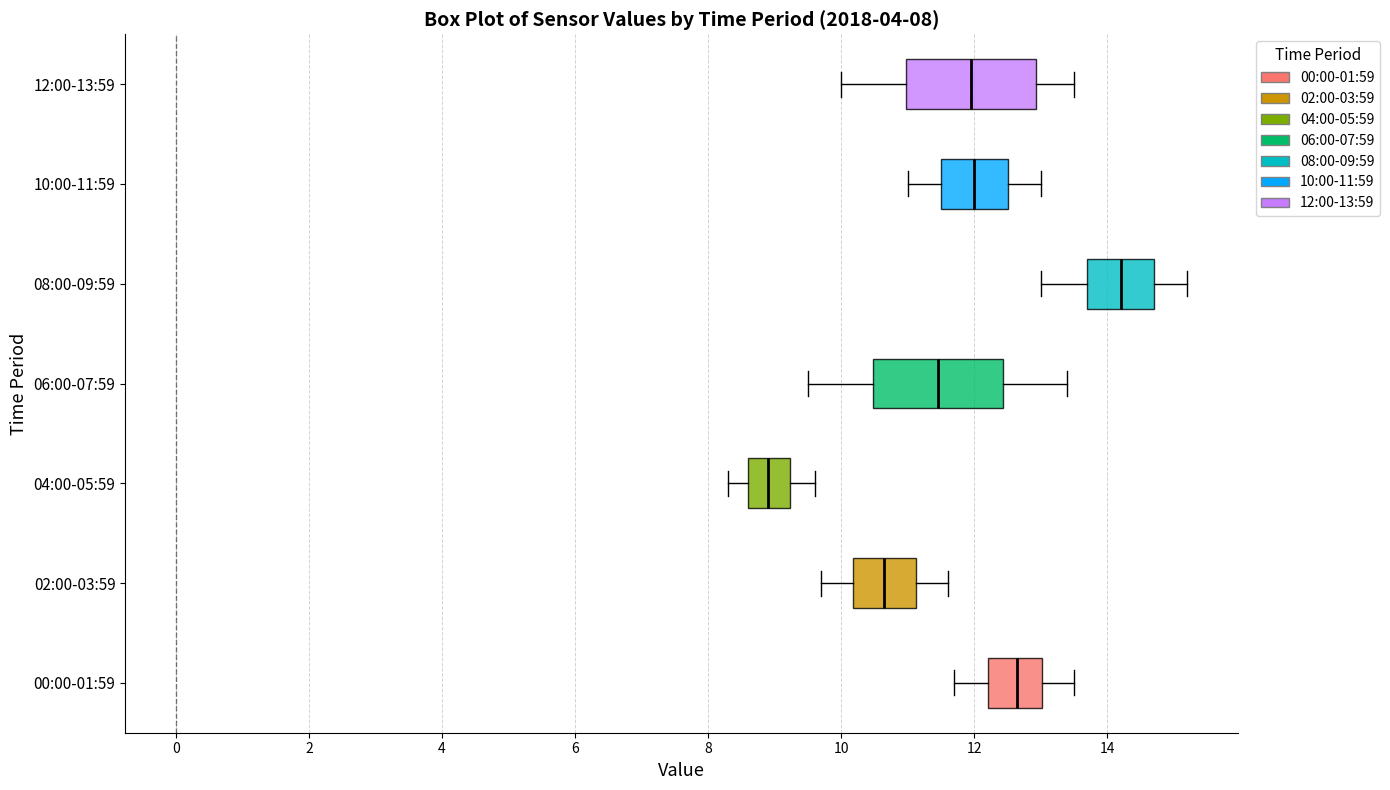

Which box has the furthest to the left median line?

04:00-05:59